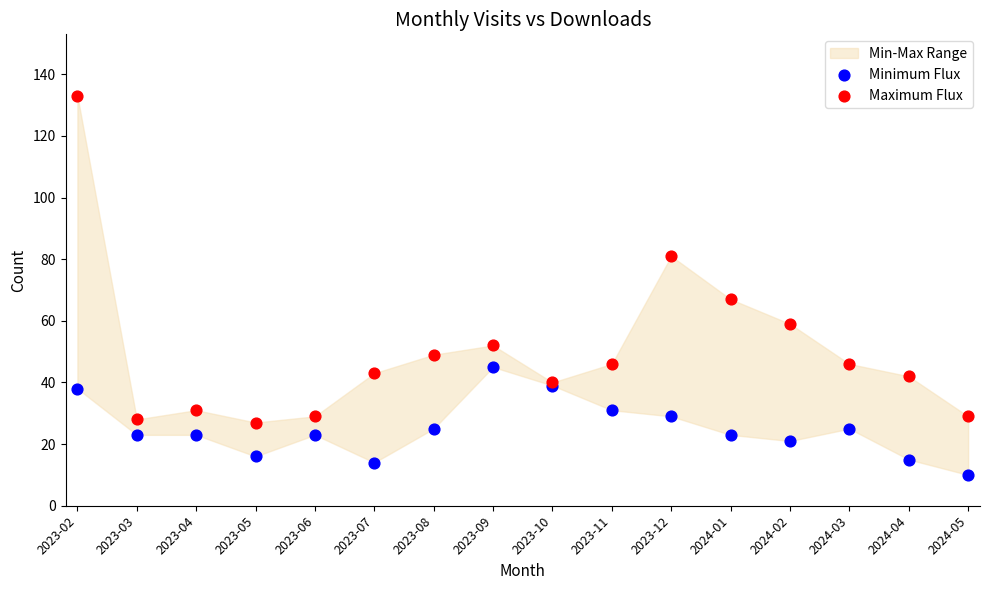

Which series reaches the maximum Y coordinate?

Maximum Flux